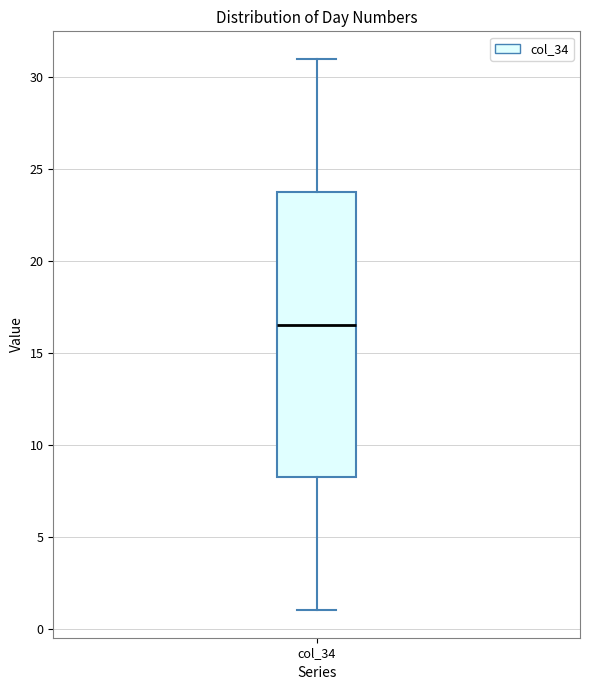

Read this box plot against the y-axis: the position of the median line, the range covered by the box, and the ends of both whiskers. The values are not printed on the chart, so give them approximately, as read against the axis.

median 16.5, box 8.5 to 24.0, whiskers 1.0 to 31.0